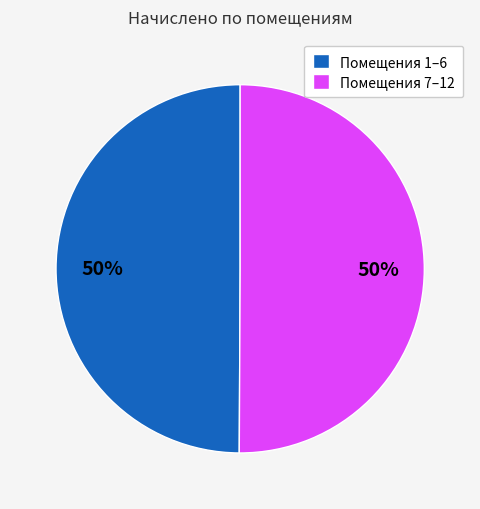

What is the ratio of the value at Помещения 7–12 to the value at Помещения 1–6?

1.0